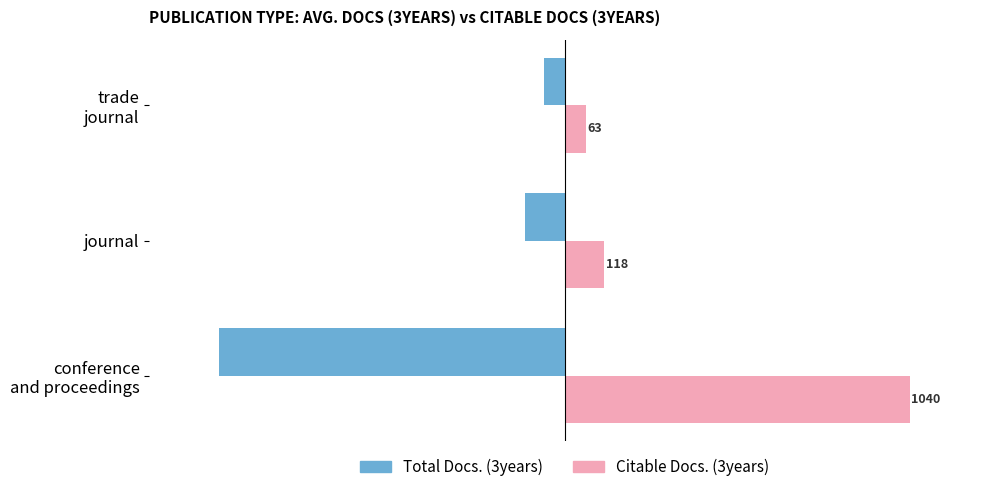

At which category is the sum across all series the highest?

trade
journal